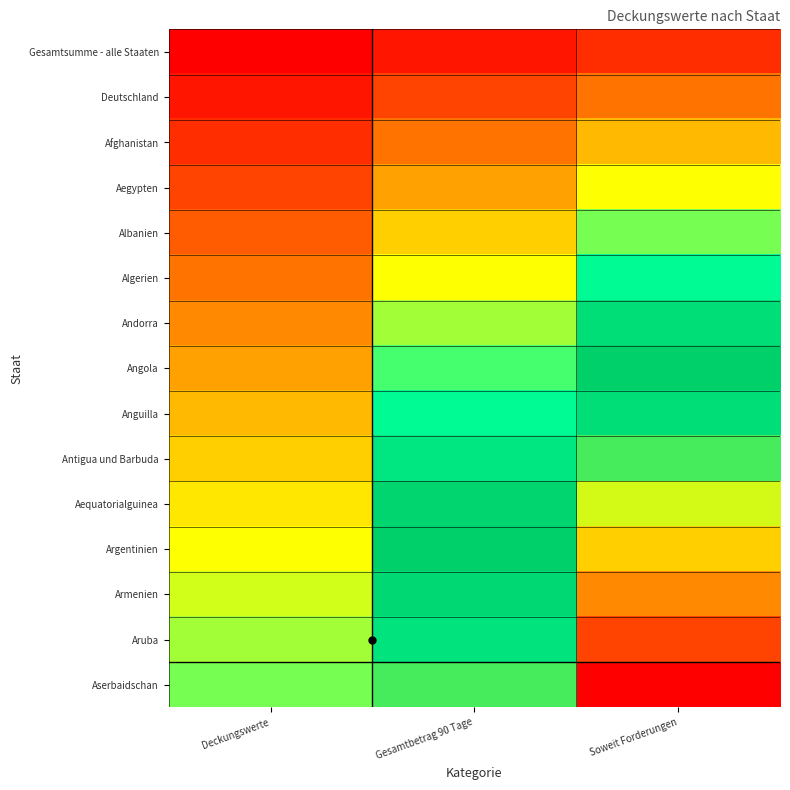

Which category has the lowest value across all series?

Deckungswerte